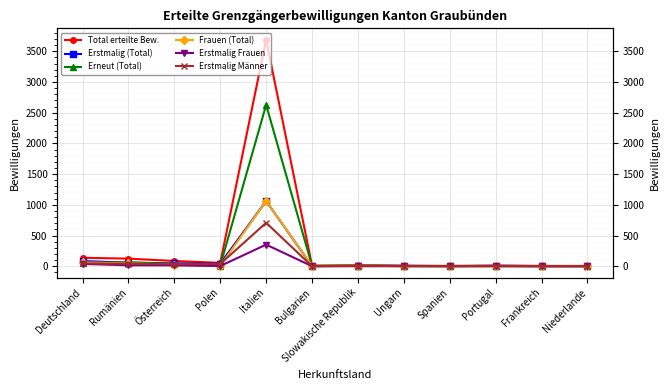

At which category does the chart reach its peak across all series?

Italien